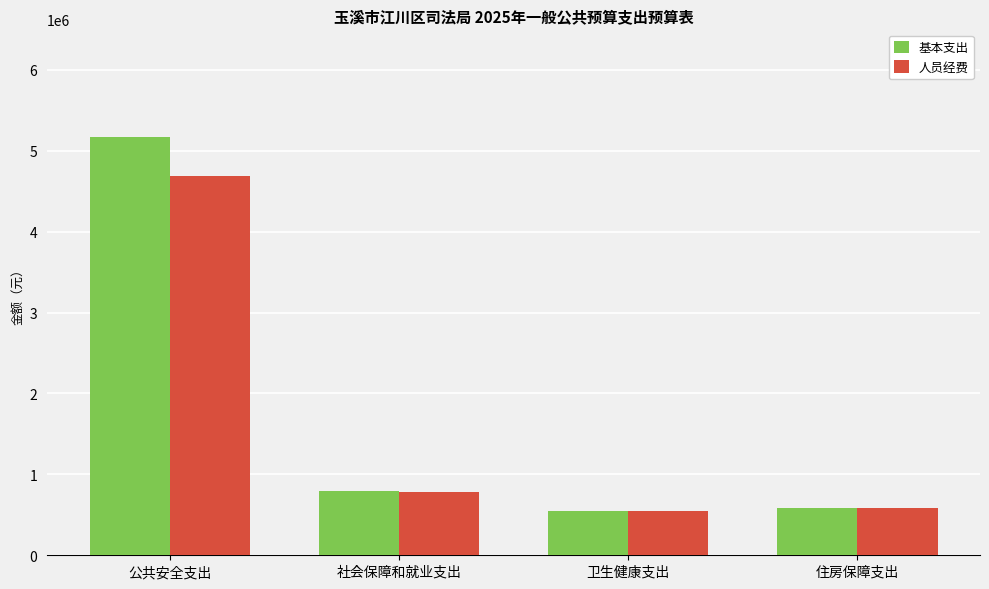

What is the greatest value displayed?

5168532.4